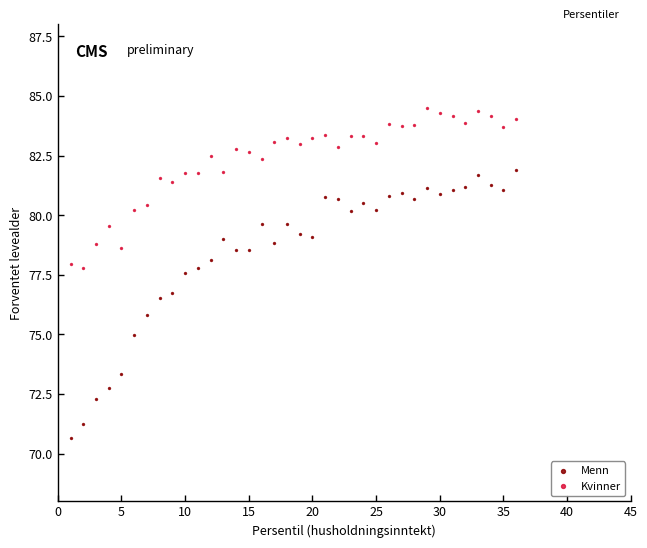

Across all data points, what is the range of X values (max minus min)?

35.0